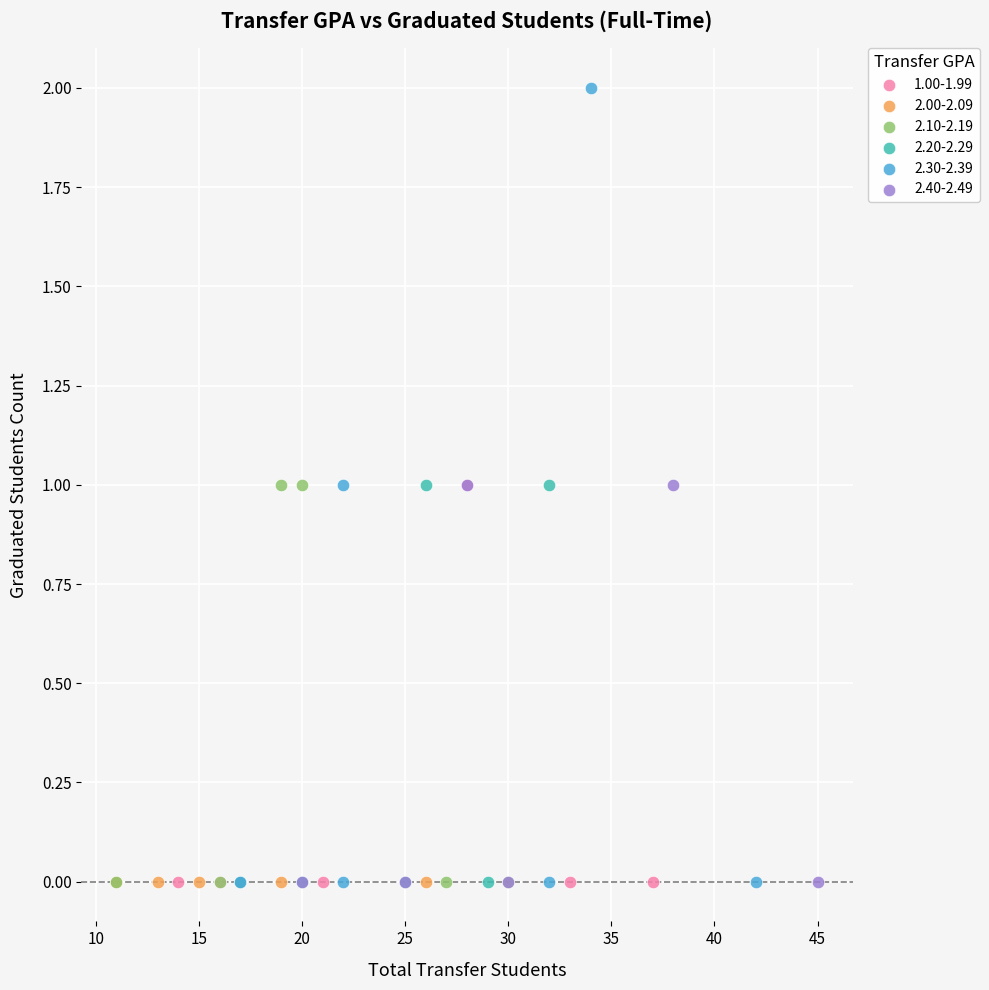

Which series reaches the maximum Y coordinate?

2.30-2.39